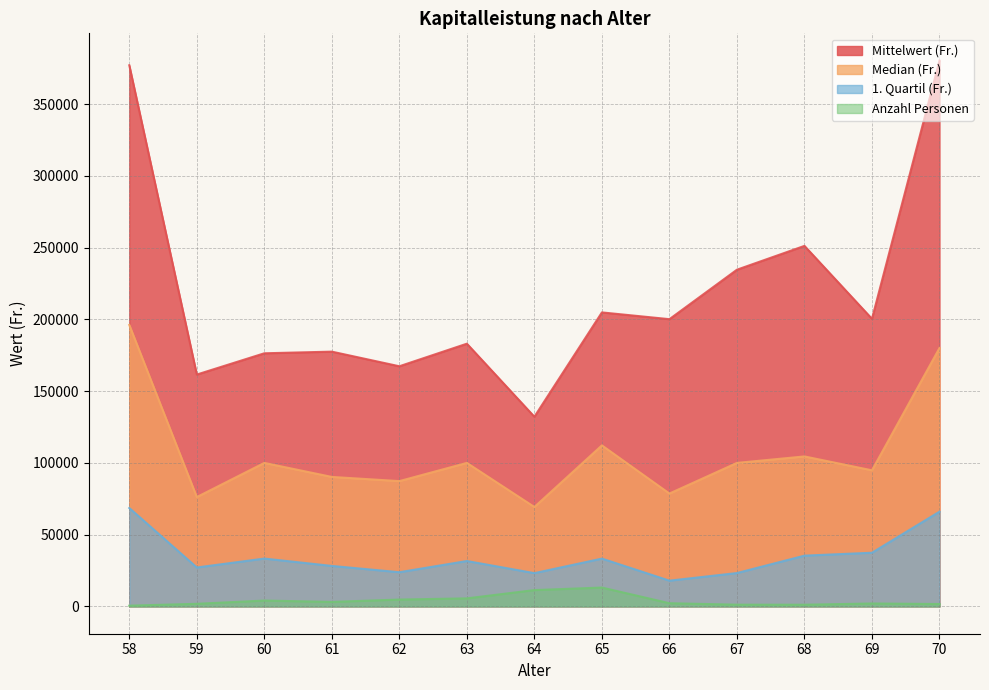

What is the difference between the highest and lowest values at 69?

198342.7